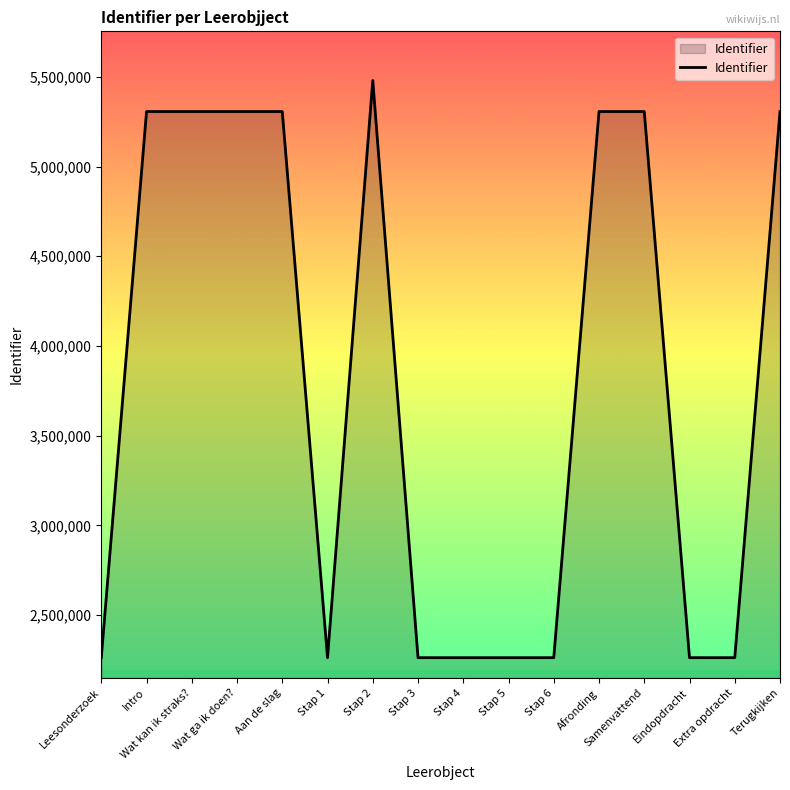

What is the greatest value displayed?

5479434